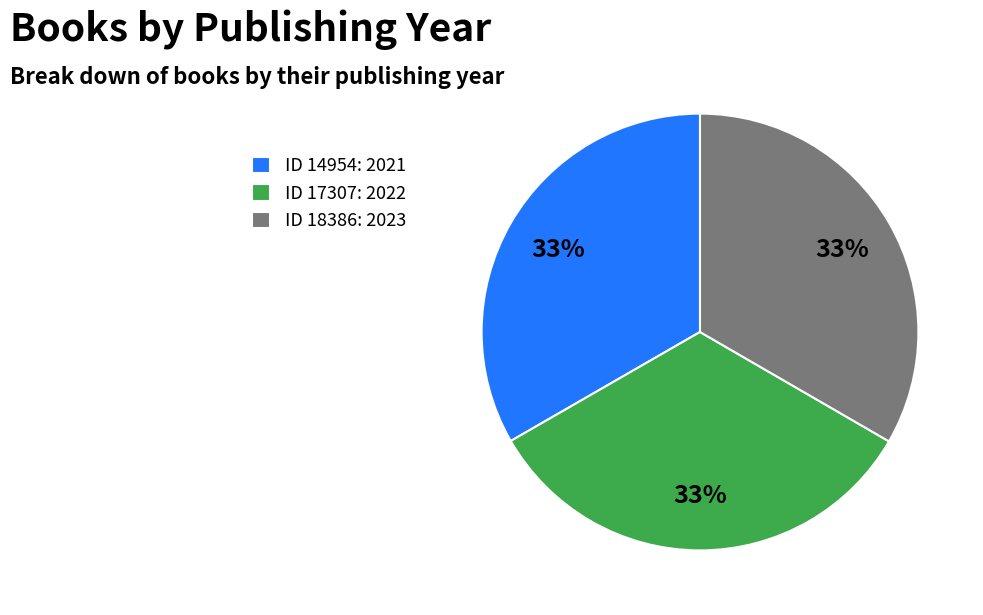

How many segments does this pie chart have?

3